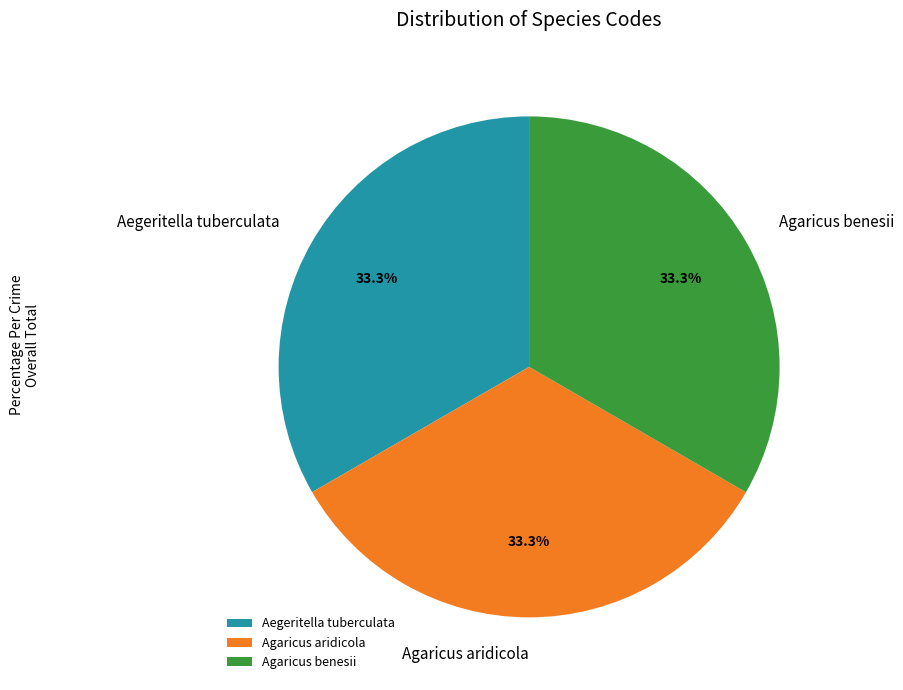

True or false: Agaricus aridicola accounts for 33% of the total.

True